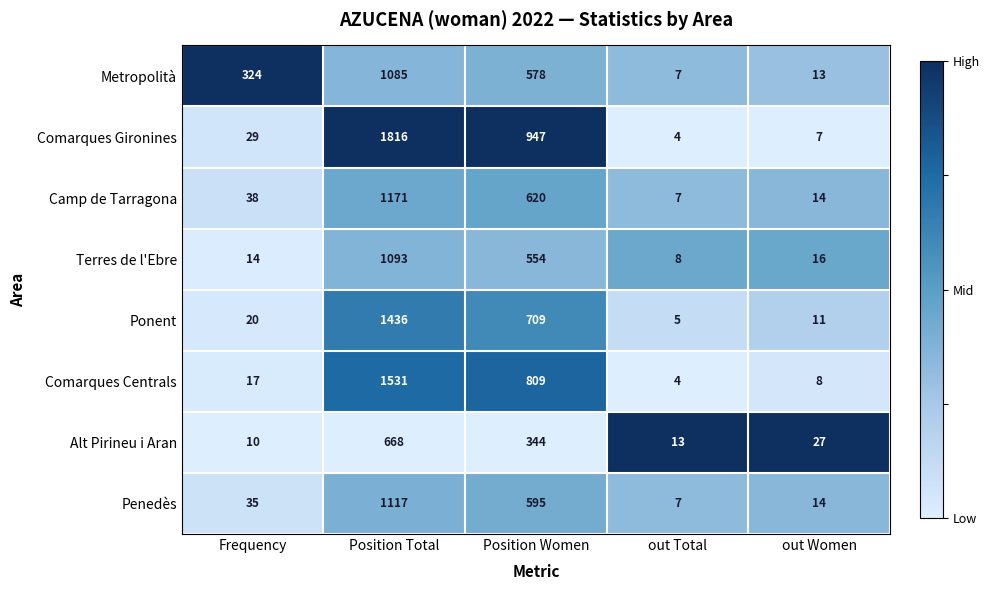

What is the difference between the maximum and minimum values in the Alt Pirineu i Aran series?

658